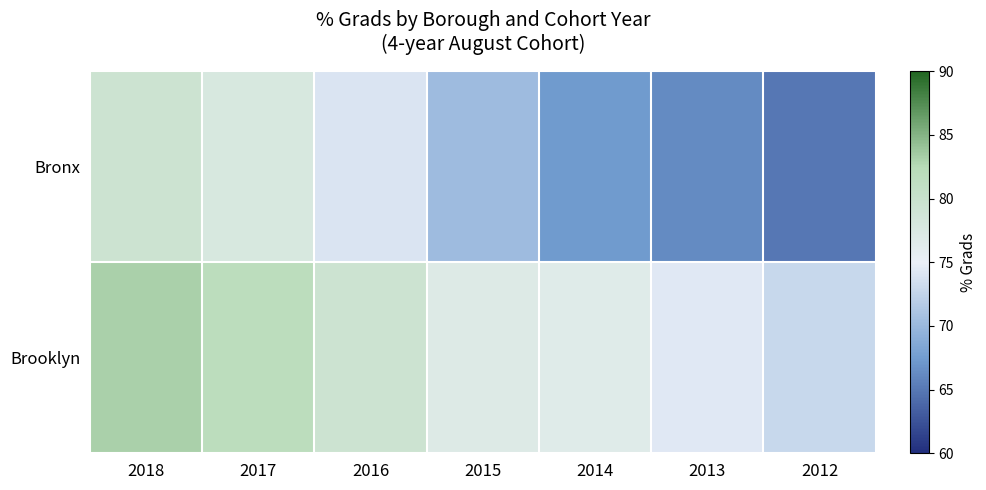

List the series in order of their overall mean, highest first.

Brooklyn, Bronx